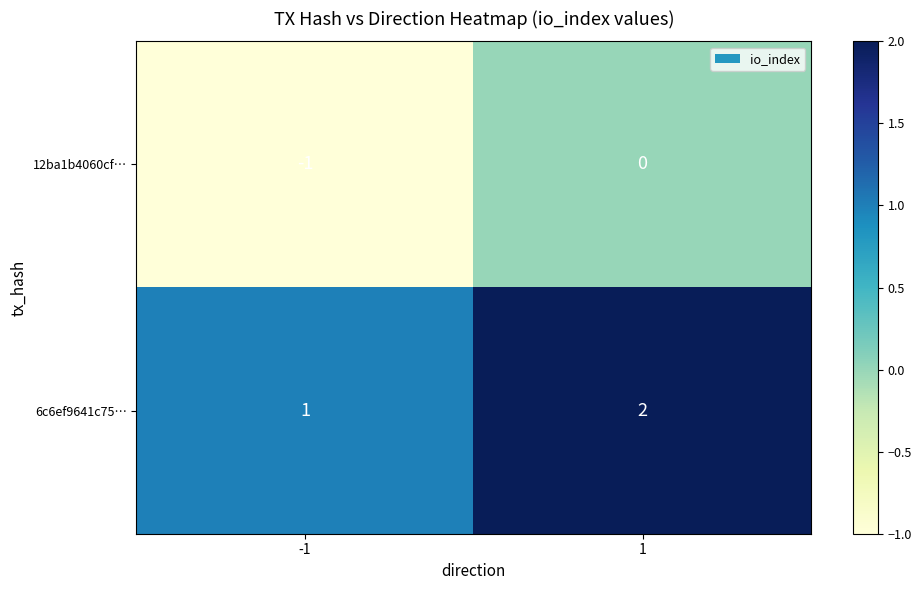

The 6c6ef9641c75… series shows 1 at -1. True or false?

True